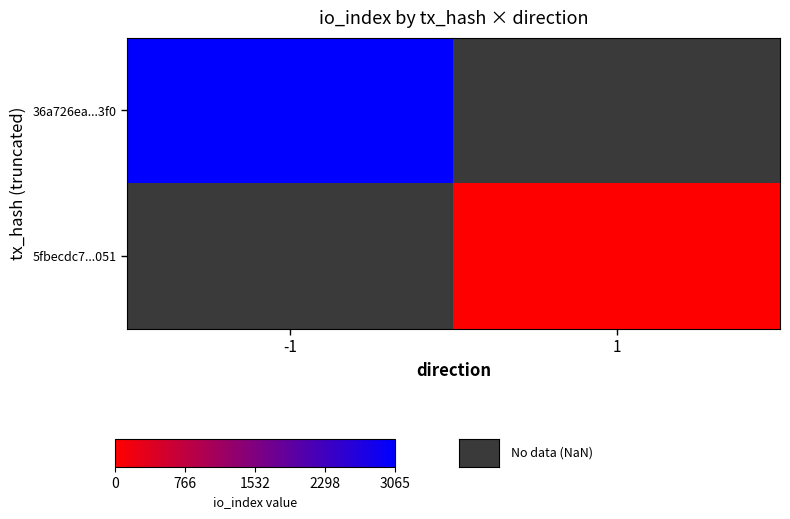

What is the maximum value for 36a726ea...3f0?

3065.0